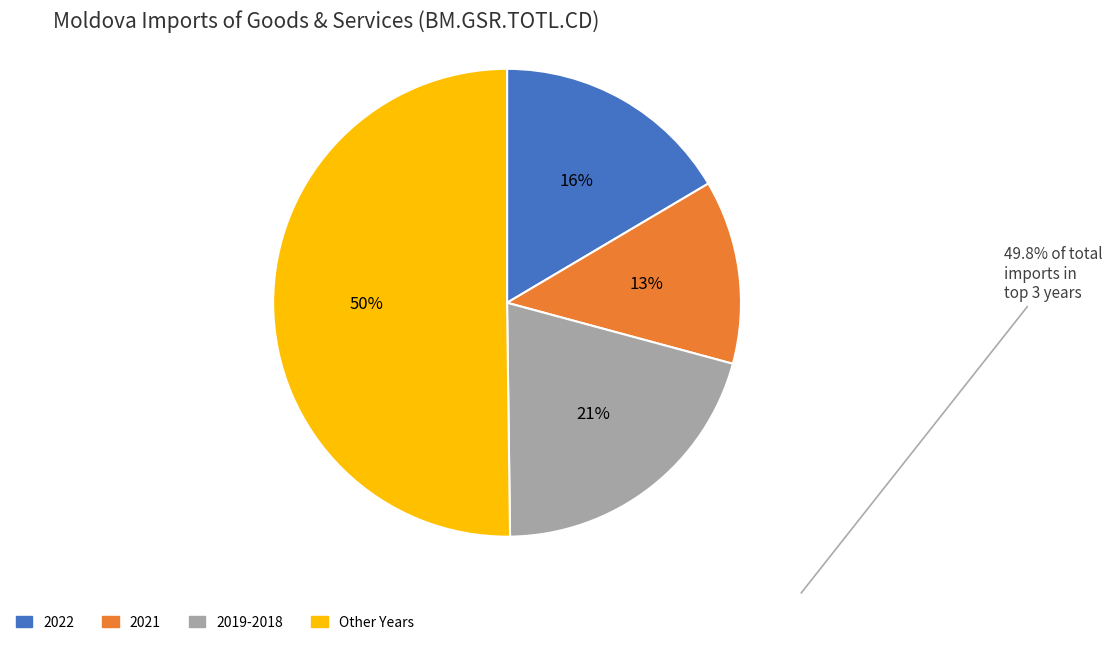

Combined, do 2019-2018 and 2021 account for over 50%?

No